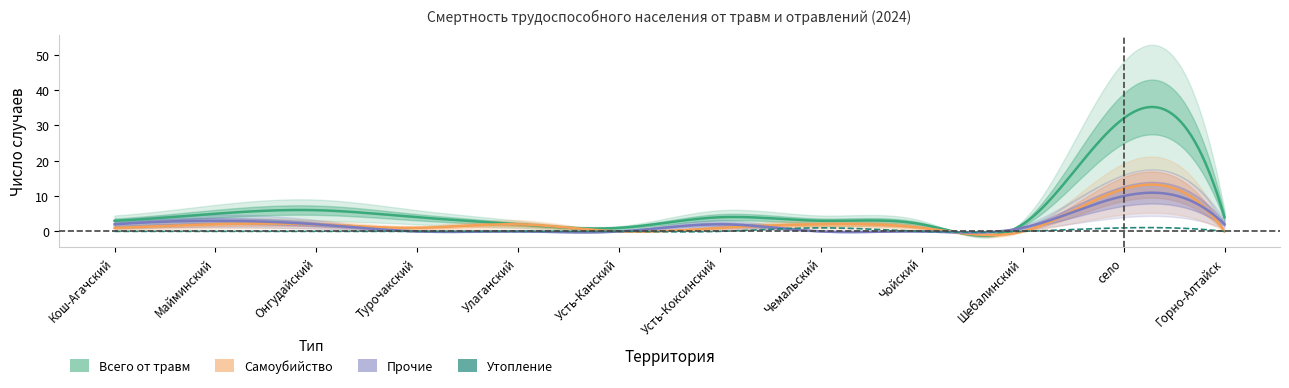

Which category has the highest value in the Самоубийство series?

село